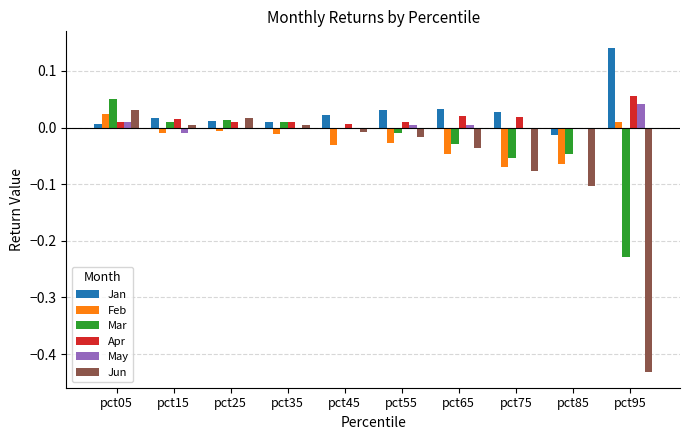

How many categories are shown in the chart?

10